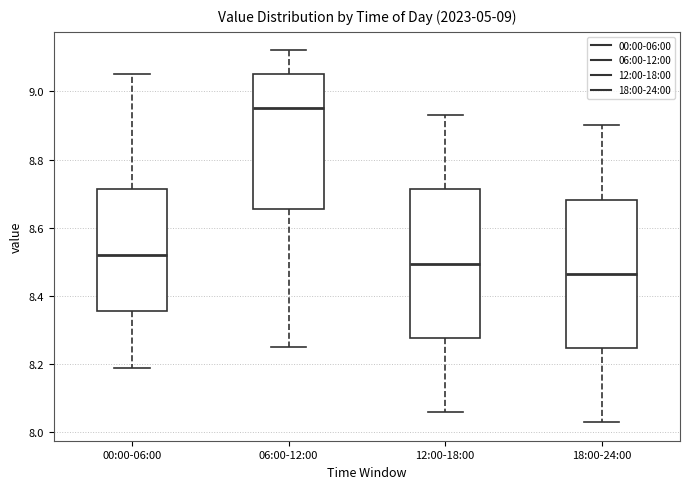

Reading left to right, transcribe this box plot: for each box, give where its median line is, the range the box spans, and where its two whiskers end, as read against the y-axis. The values are not printed on the chart, so give them approximately, as read against the axis.

00:00-06:00: median 8.52, box 8.36 to 8.72, whiskers 8.20 to 9.06
06:00-12:00: median 8.96, box 8.66 to 9.06, whiskers 8.26 to 9.12
12:00-18:00: median 8.50, box 8.28 to 8.72, whiskers 8.06 to 8.94
18:00-24:00: median 8.46, box 8.24 to 8.68, whiskers 8.04 to 8.90